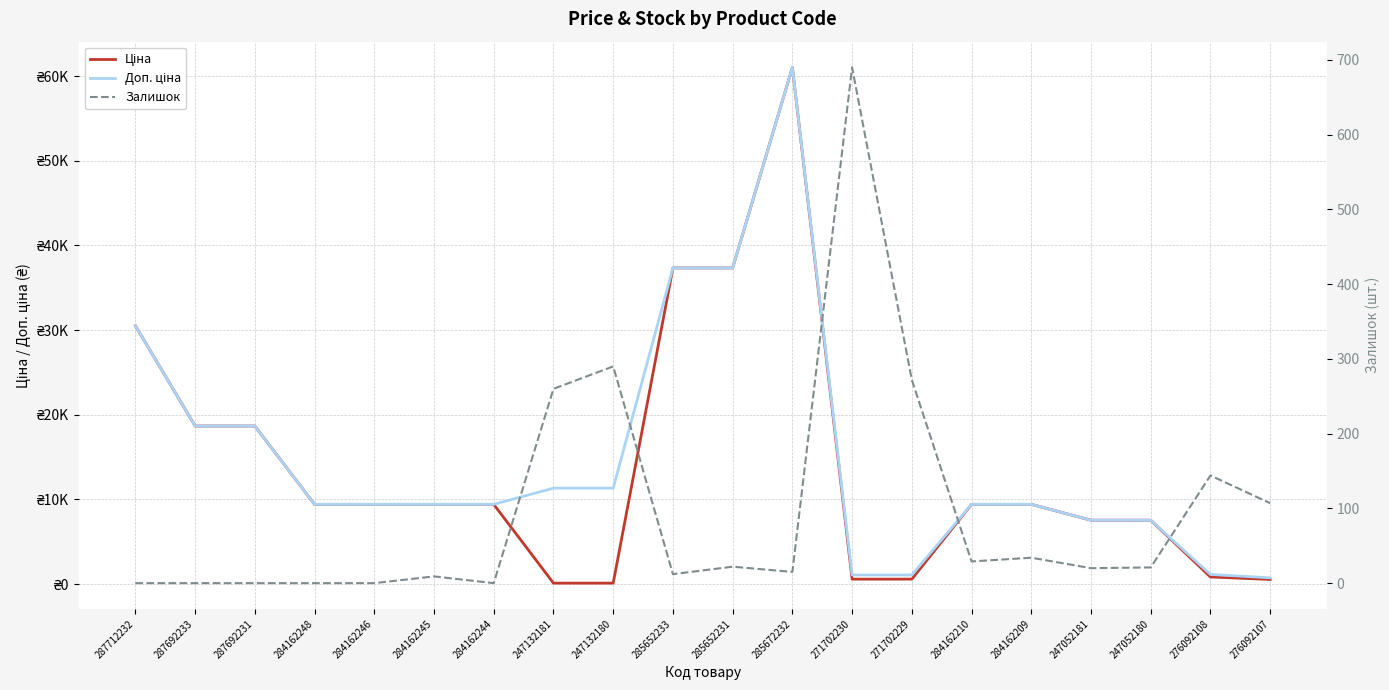

How many interior local peaks does the Ціна series have?

1